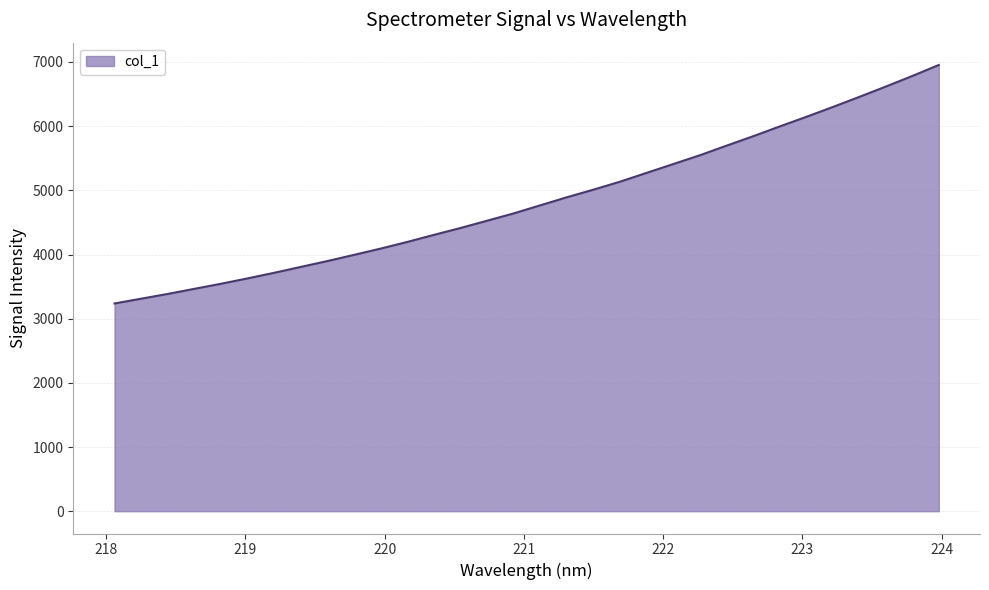

How many lines are shown in the chart?

1